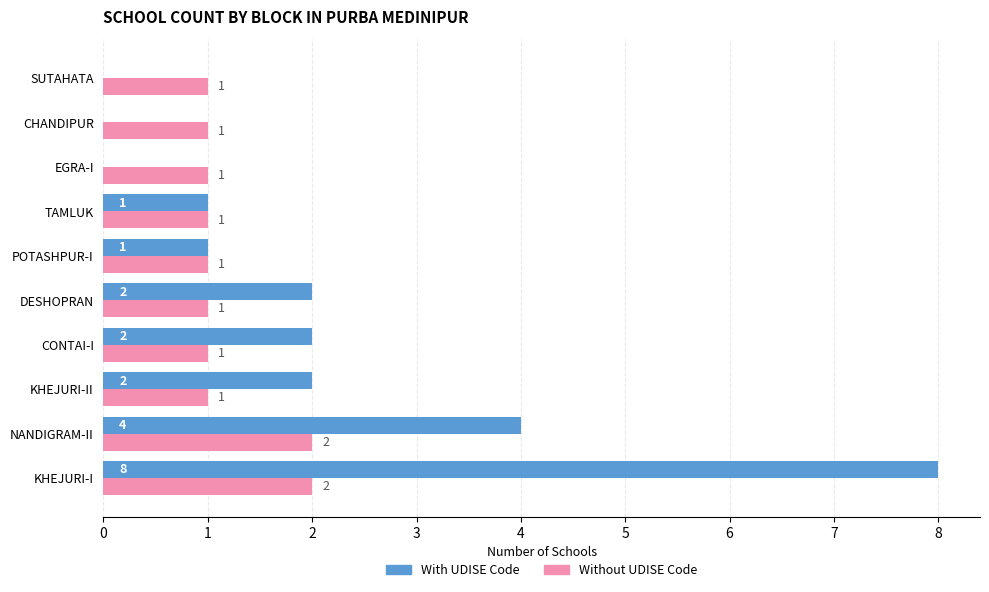

Is it true that Without UDISE Code equals 2 at KHEJURI-I?

True